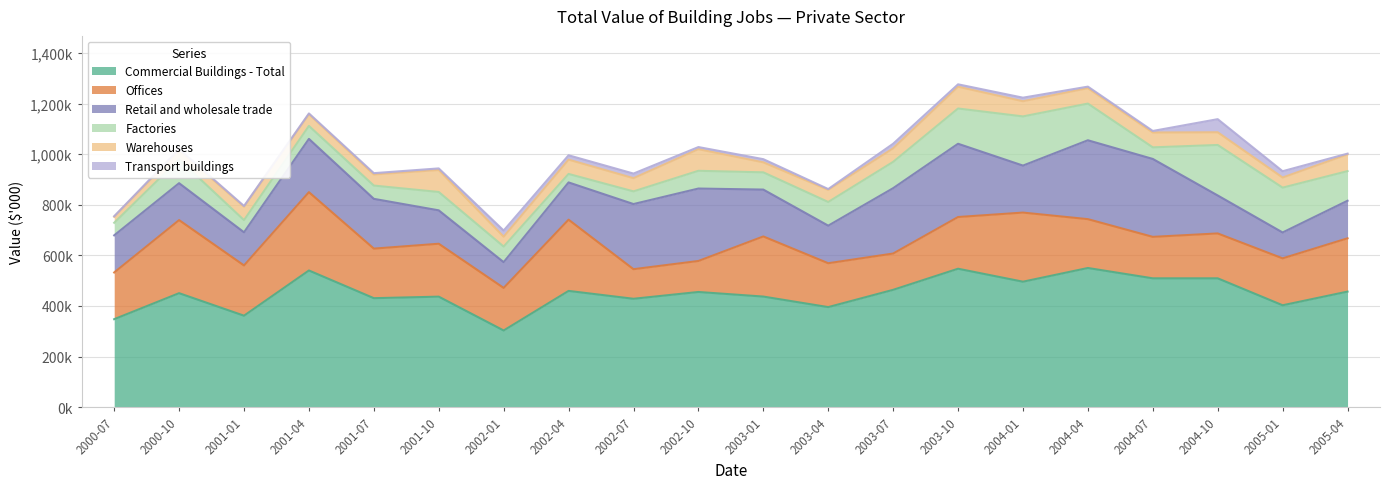

Does the chart display data point markers on the line(s)?

No